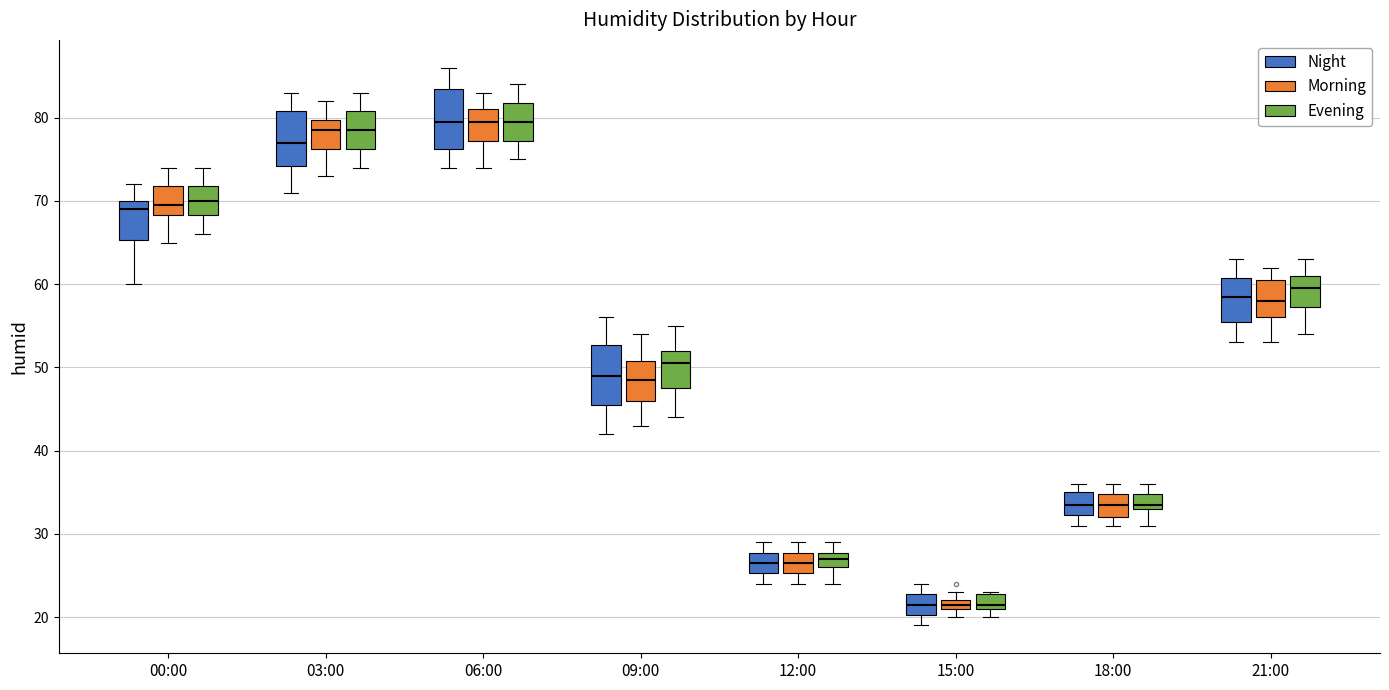

Where is the lower edge of the box for 09:00 (Morning) on the y-axis? The values are not printed on the chart, so give them approximately, as read against the axis.

46